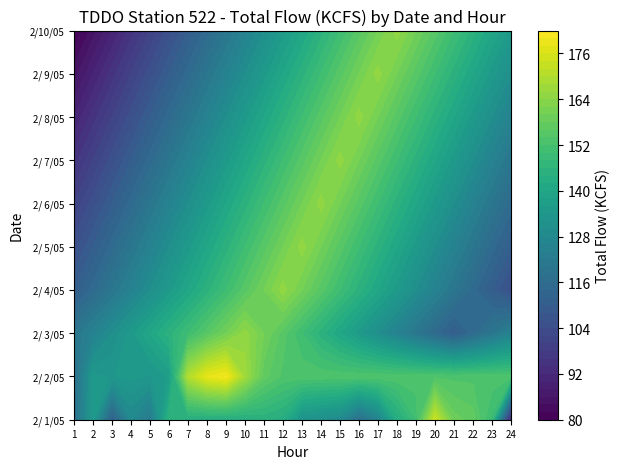

What is the average value of the 2/ 1/05 series?

136.2